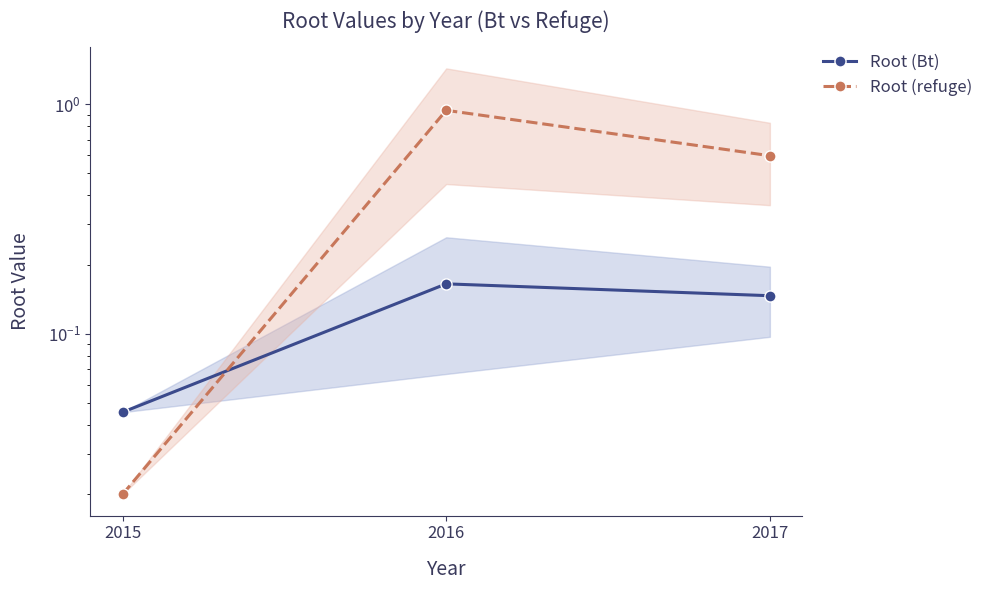

At how many categories does at least one series exceed 0?

3